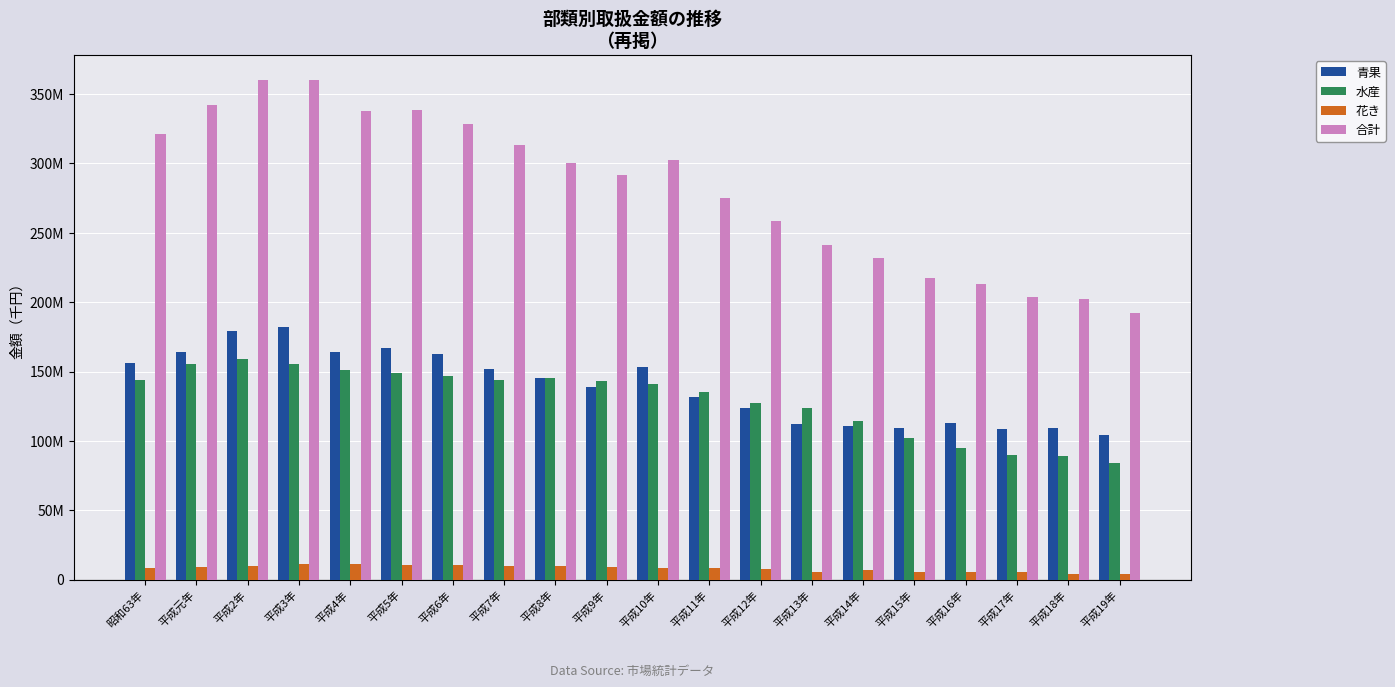

What are all the series names shown in the legend?

青果, 水産, 花き, 合計